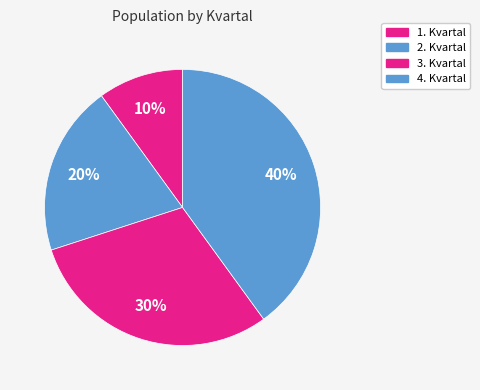

How many slices are in this pie chart?

4